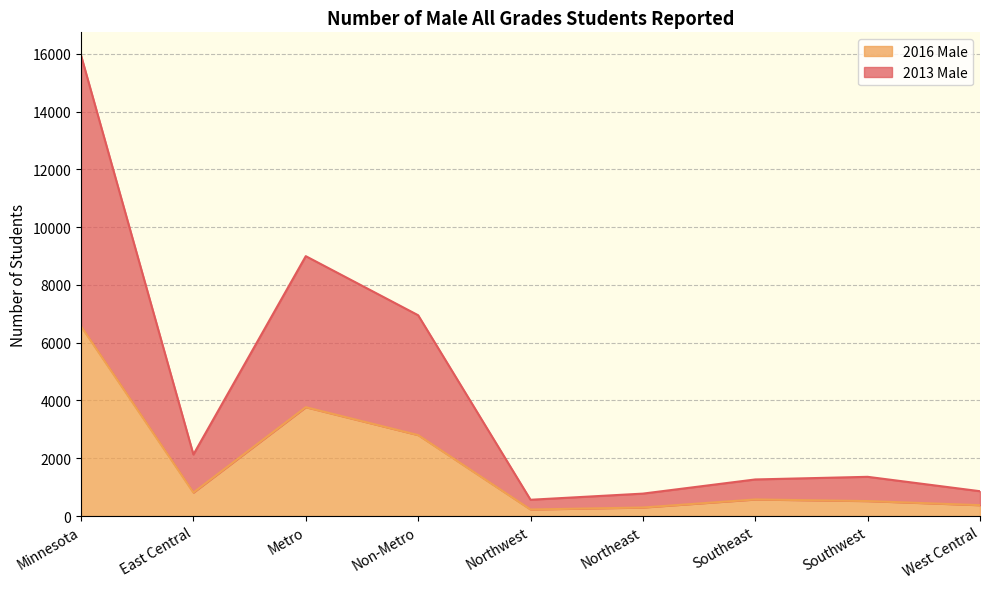

Which category has the highest value in the 2016 Male series?

Minnesota